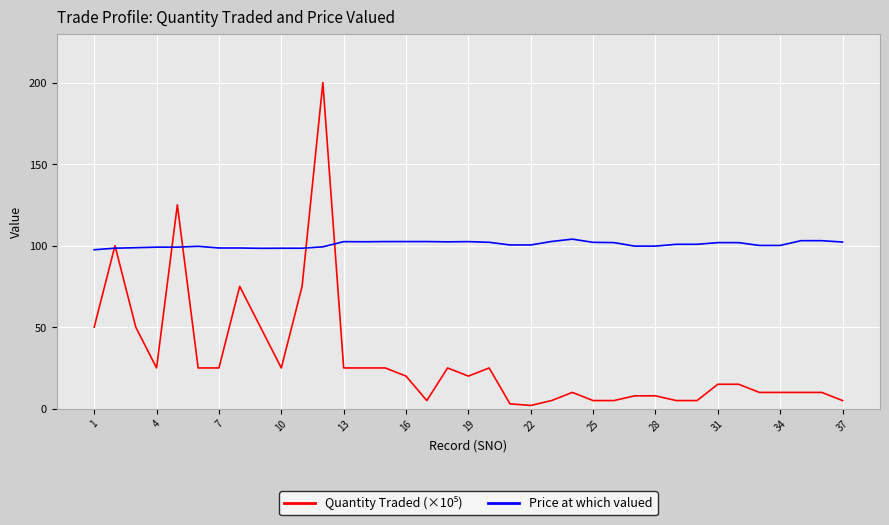

What is the highest value of the Price at which valued series?

104.0